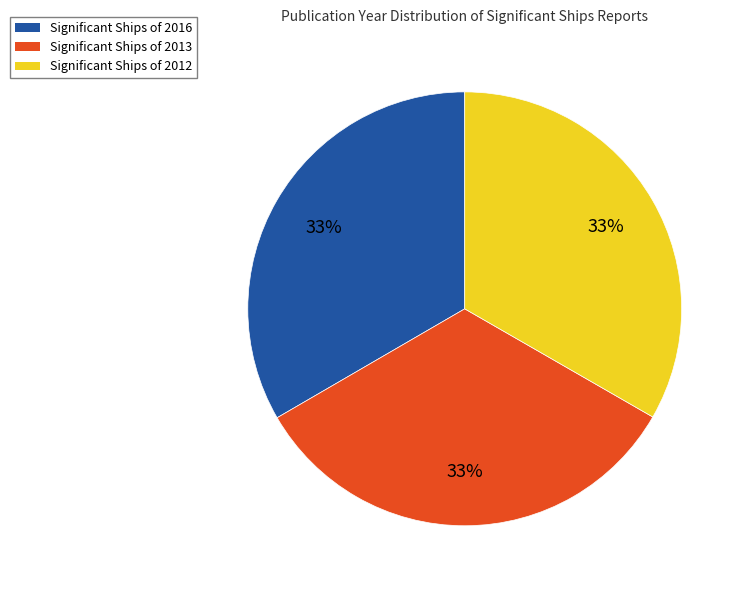

What percentage is the Significant Ships of 2013 slice, to the nearest percent?

33%